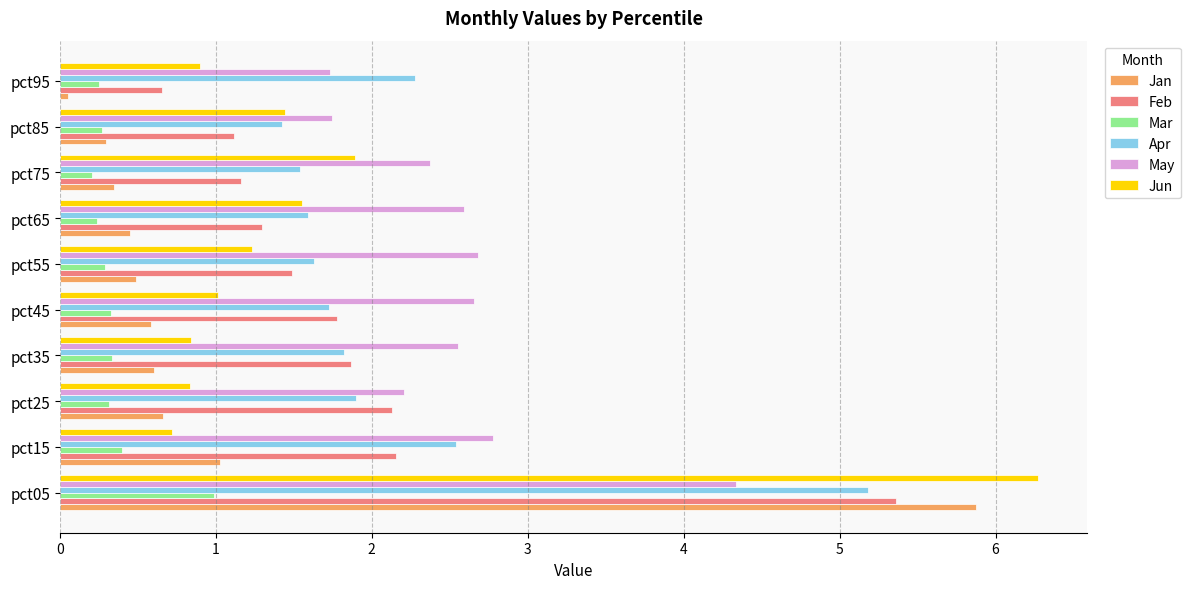

Which series has the widest spread of values?

Jan